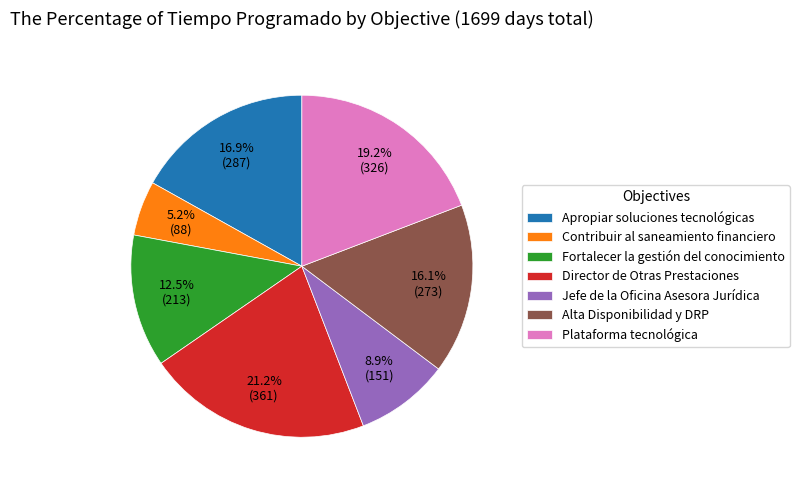

Does Director de Otras Prestaciones represent more than half of the total?

No